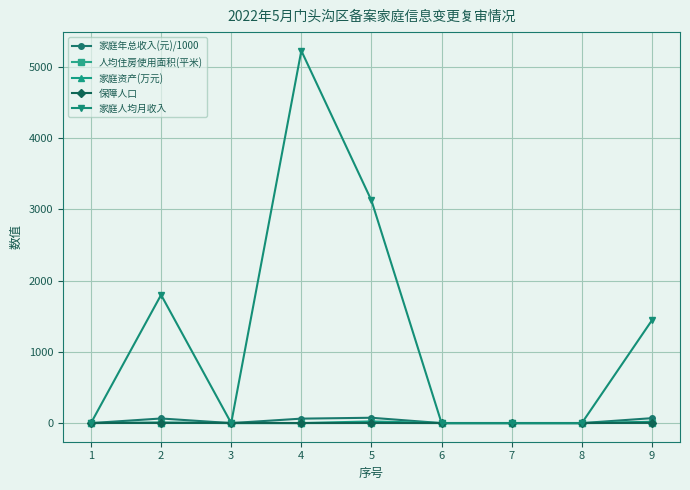

How many lines are shown in the chart?

5